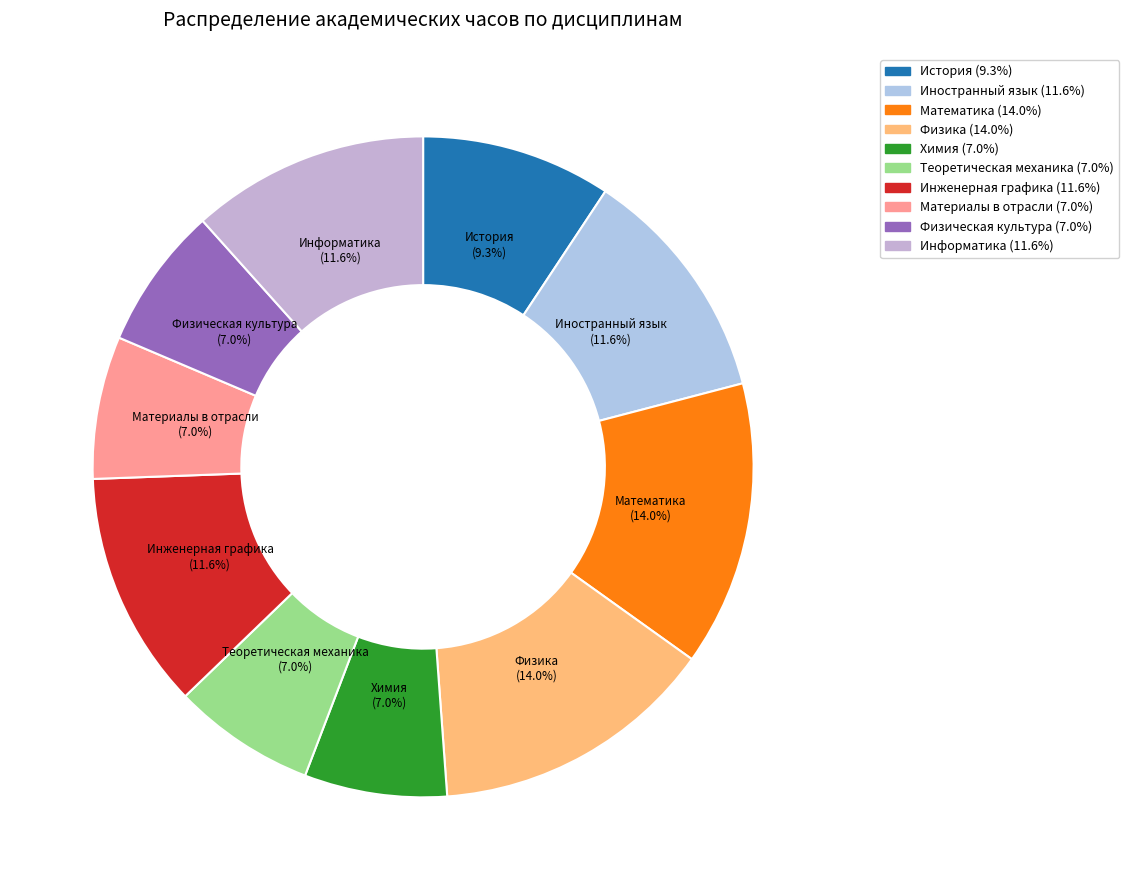

To the nearest percent, what percentage of the pie is Физическая культура?

7%